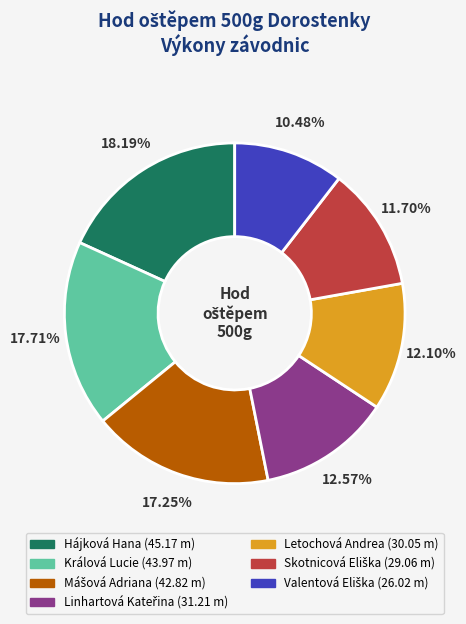

Which has a higher value, Králová Lucie or Letochová Andrea?

Králová Lucie